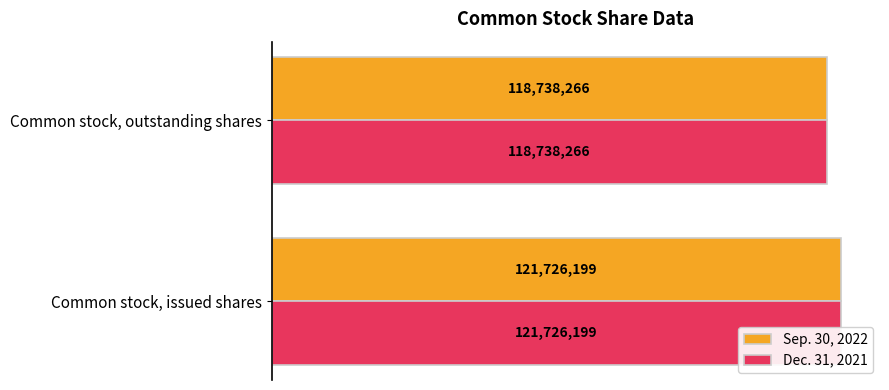

Reading left to right, transcribe all the data shown in this chart.

Sep. 30, 2022: 121726199	118738266
Dec. 31, 2021: 121726199	118738266